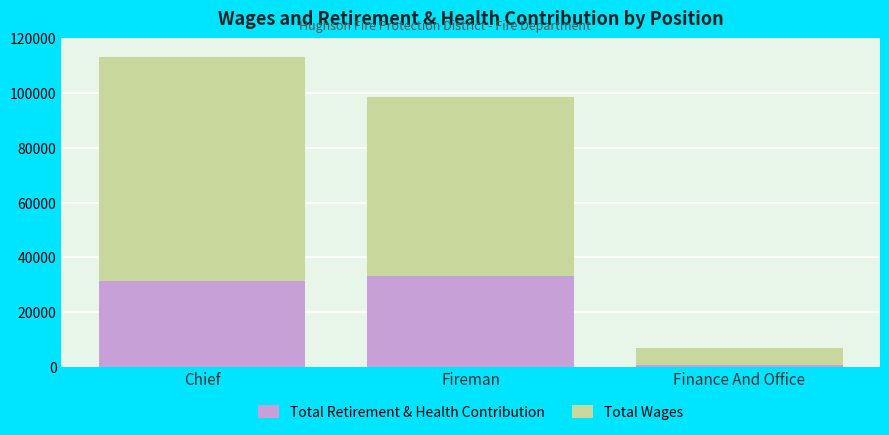

Reading left to right, what are the values for Total Retirement & Health Contribution?

31400	33024	723